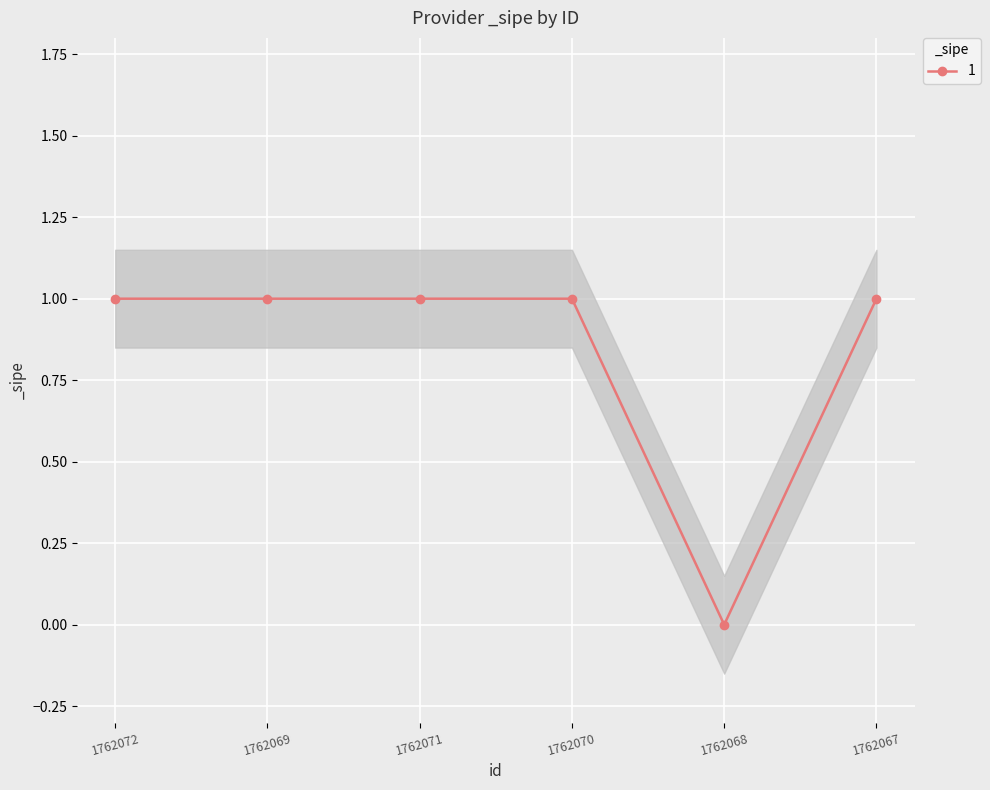

What is the label of the 1st point from the right?

1762067